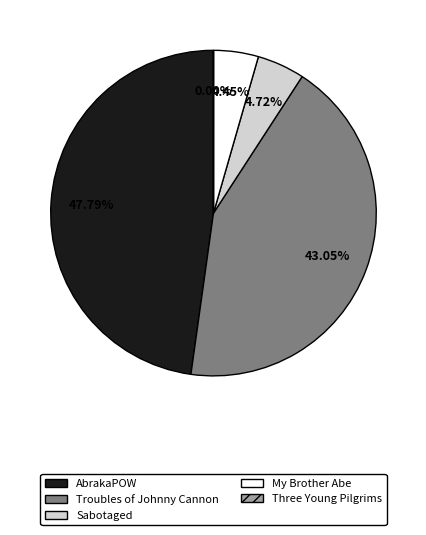

Is Sabotaged the majority of the pie?

No